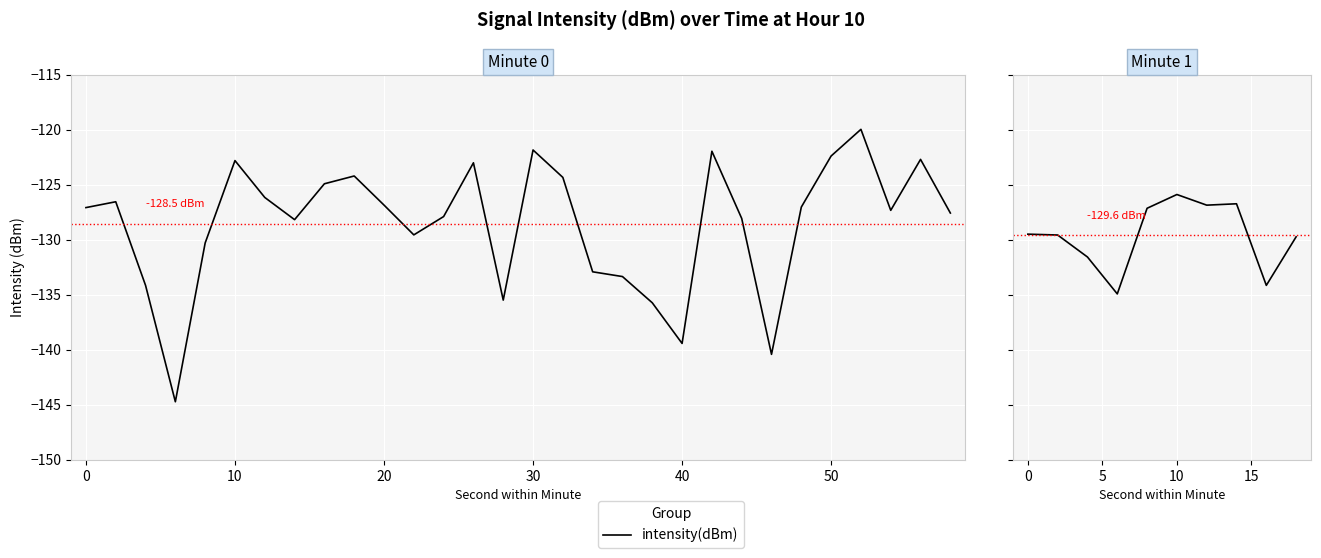

Is this an area chart (filled region under the line)?

No